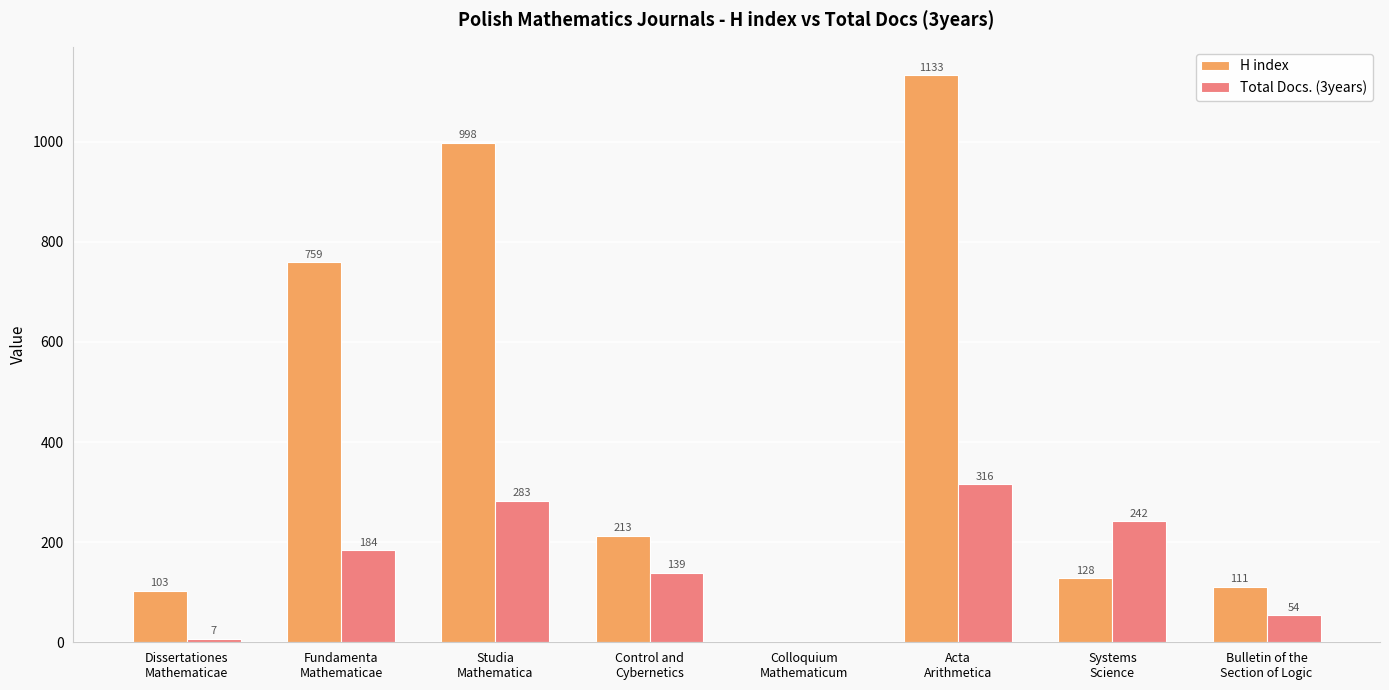

Is it true that H index equals 316 at Control and
Cybernetics?

False